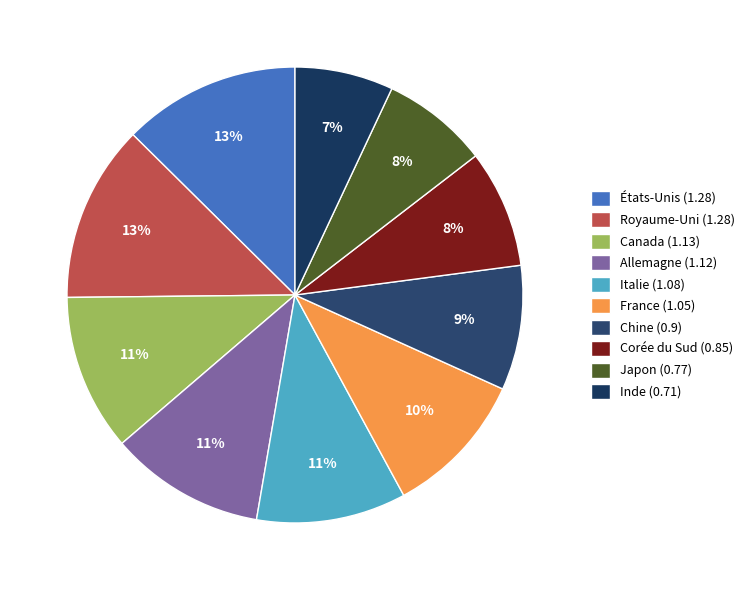

Between Chine and États-Unis, which is larger?

États-Unis